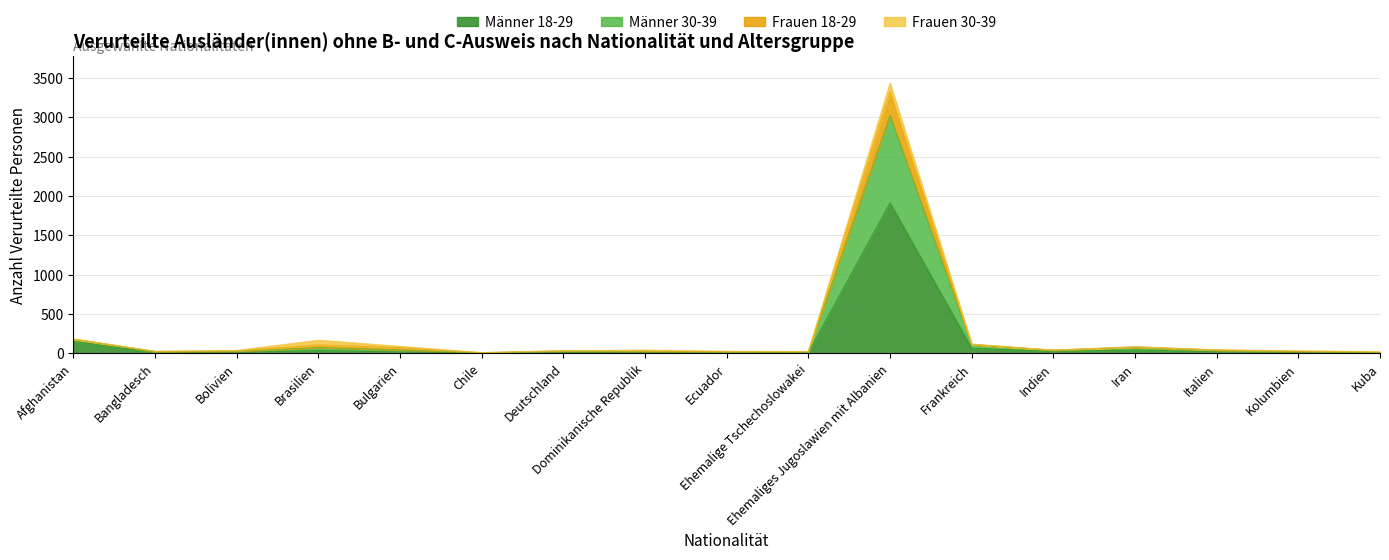

At which category is the sum across all series the highest?

Ehemaliges Jugoslawien mit Albanien